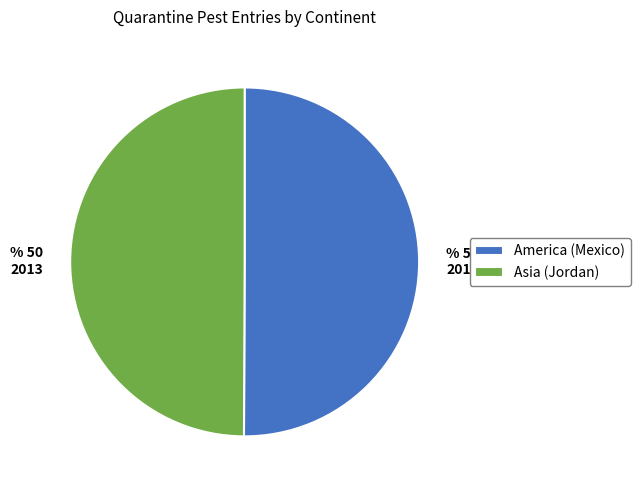

Do America (Mexico) and Asia (Jordan) together represent more than half of the pie?

Yes